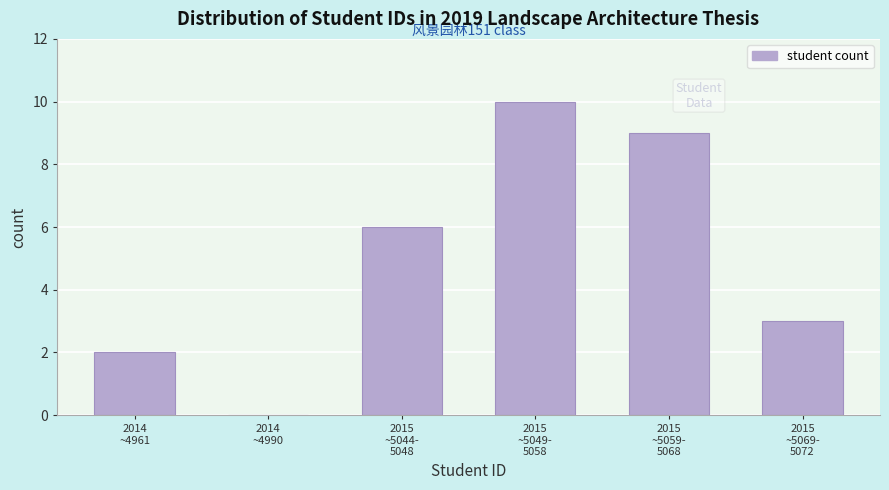

What is the sum of all values?

30